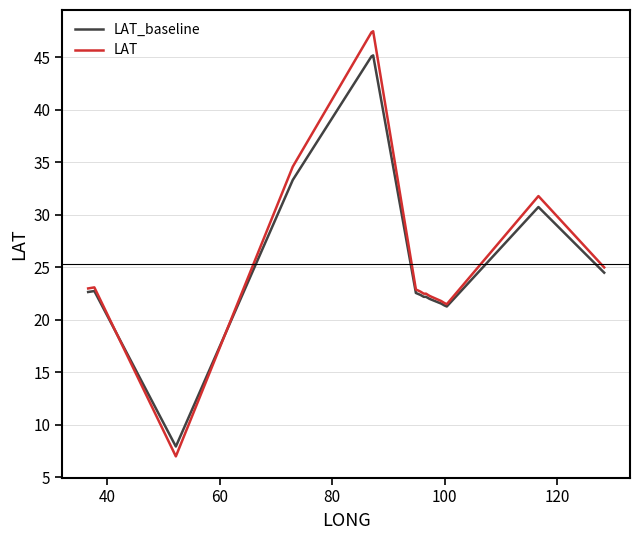

True or false: LAT has more than 0 points higher than both neighbors.

True